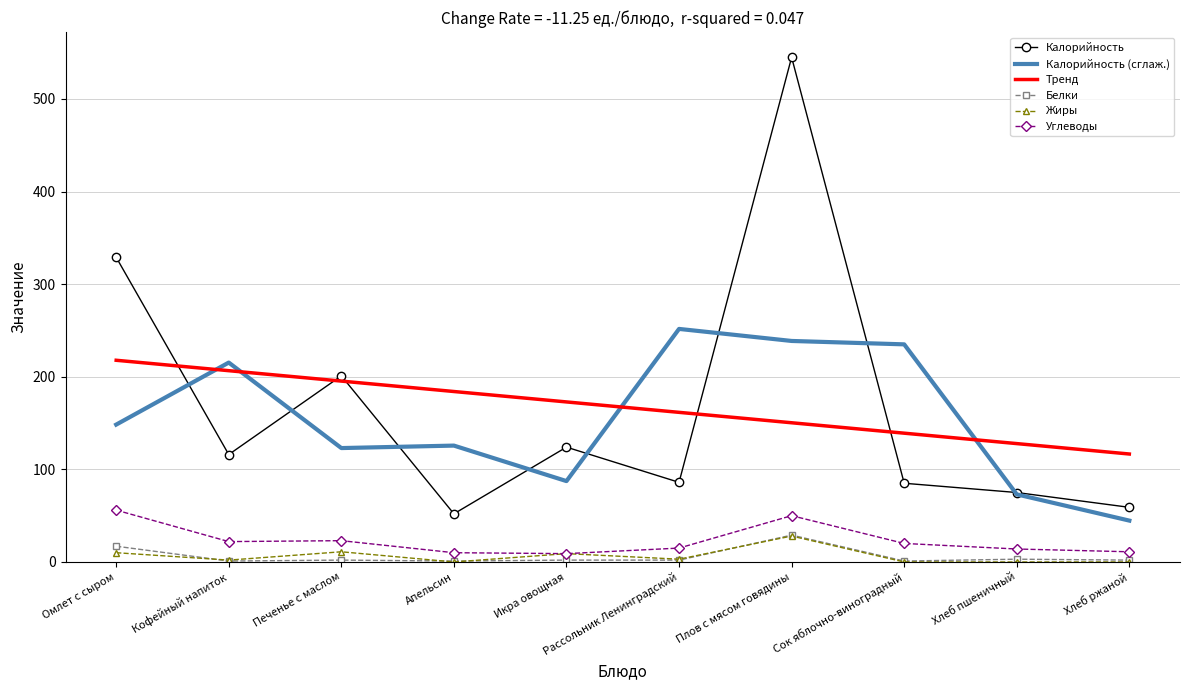

True or false: Белки and Калорийность cross at least once.

False